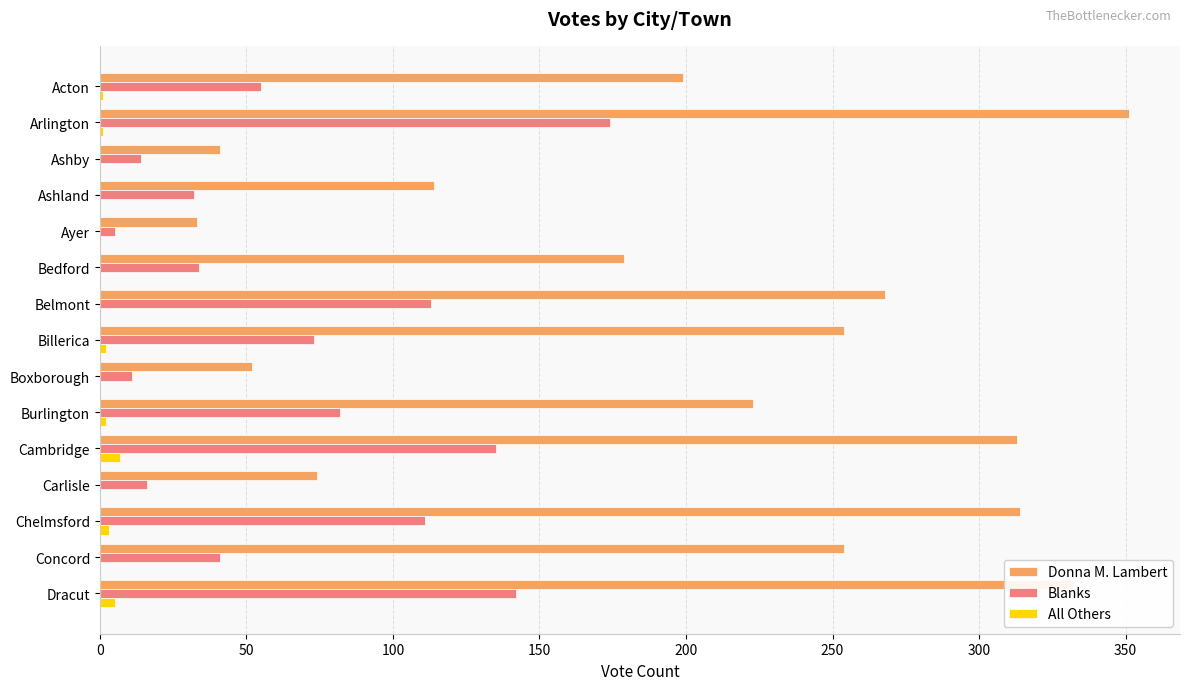

Between Boxborough and Cambridge, which series saw the biggest shift?

Donna M. Lambert